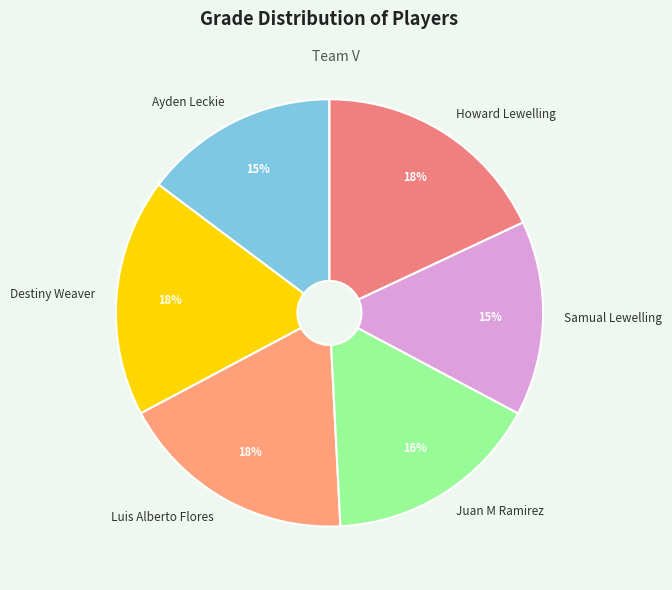

To the nearest percent, what is the difference between the Destiny Weaver and Ayden Leckie slice percentages?

3%